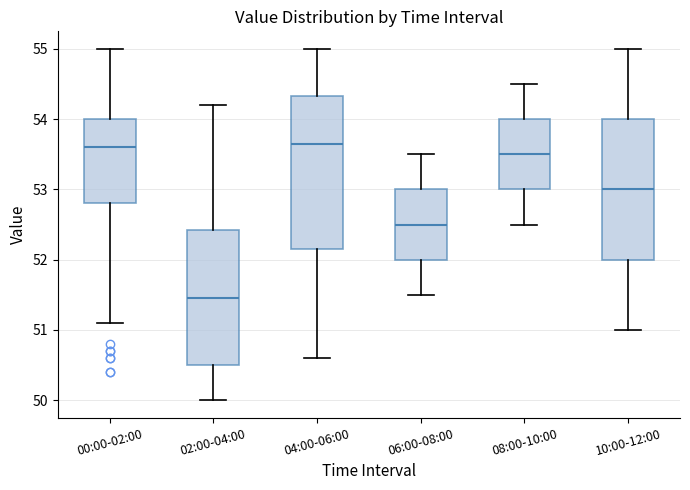

Reading left to right, transcribe this box plot: for each box, give where its median line is, the range the box spans, and where its two whiskers end, as read against the y-axis. The values are not printed on the chart, so give them approximately, as read against the axis.

00:00-02:00: median 53.6, box 52.8 to 54.0, whiskers 51.1 to 55.0
02:00-04:00: median 51.5, box 50.5 to 52.4, whiskers 50.0 to 54.2
04:00-06:00: median 53.7, box 52.2 to 54.3, whiskers 50.6 to 55.0
06:00-08:00: median 52.5, box 52.0 to 53.0, whiskers 51.5 to 53.5
08:00-10:00: median 53.5, box 53.0 to 54.0, whiskers 52.5 to 54.5
10:00-12:00: median 53.0, box 52.0 to 54.0, whiskers 51.0 to 55.0